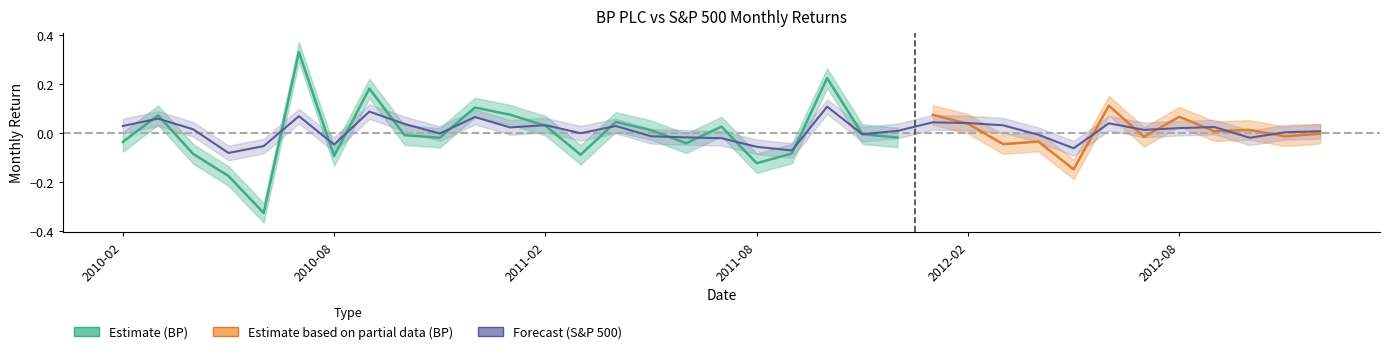

How many data points are less than 0?

14